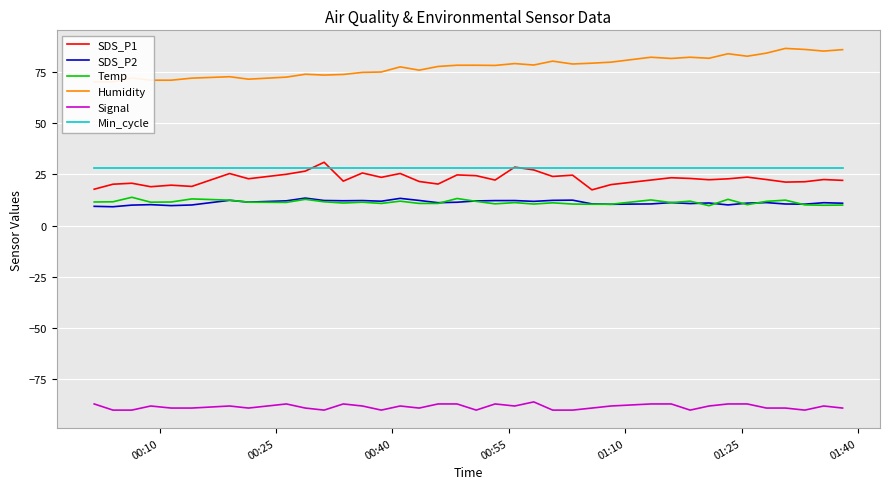

True or false: Min_cycle and SDS_P2 intersect in this chart.

False